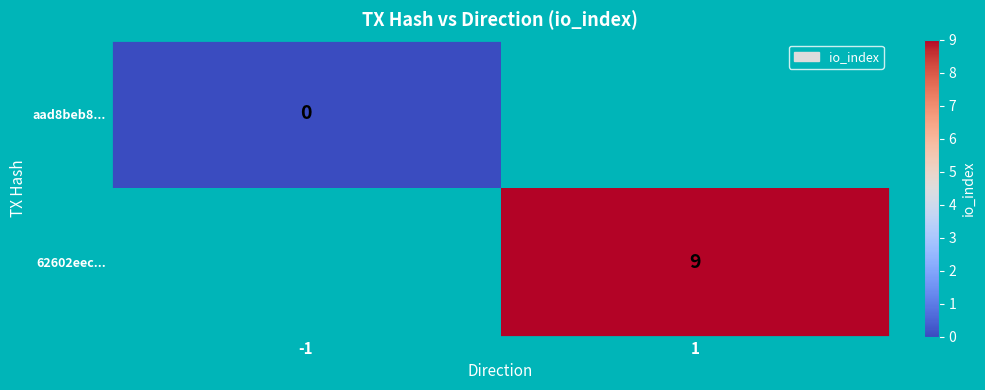

True or false: 62602eec... has a value of 9 at 1.

True